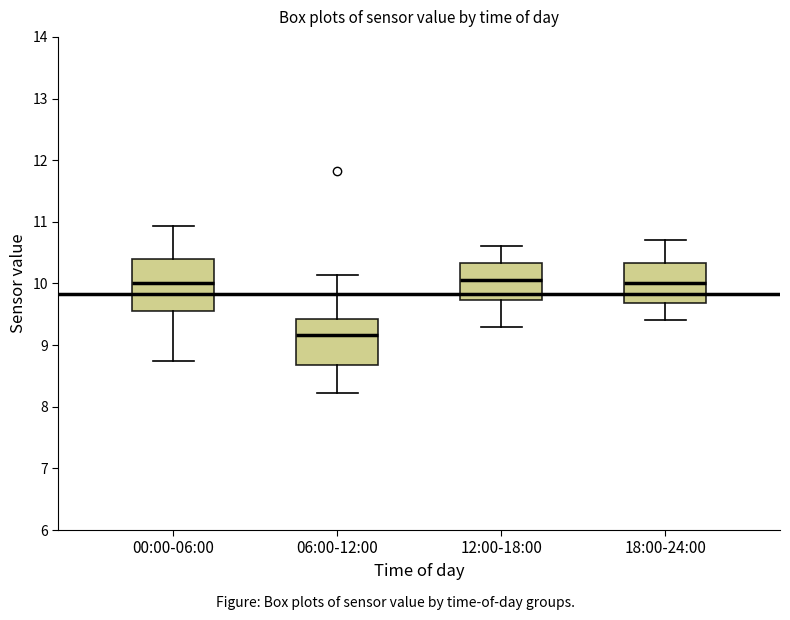

Where does the upper whisker of the box for 06:00-12:00 end on the y-axis? The values are not printed on the chart, so give them approximately, as read against the axis.

10.1